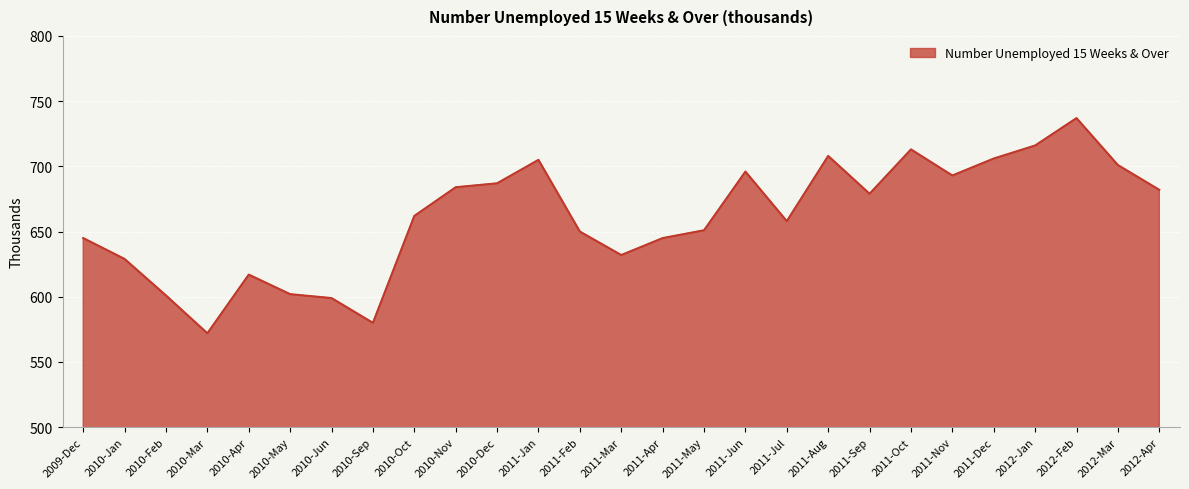

Which category has the highest value across all series?

2012-Feb